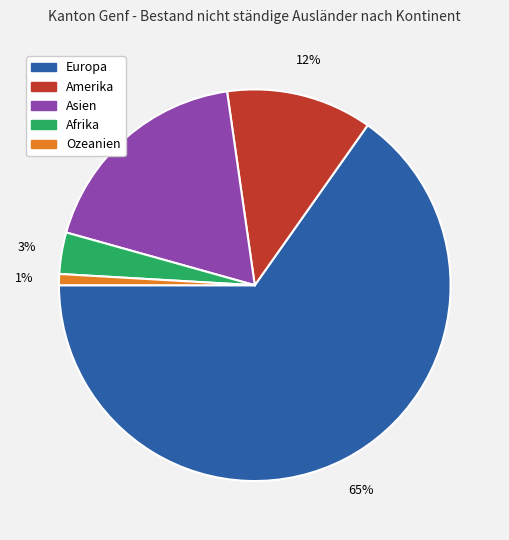

Is the sum of Afrika and Ozeanien greater than half?

No